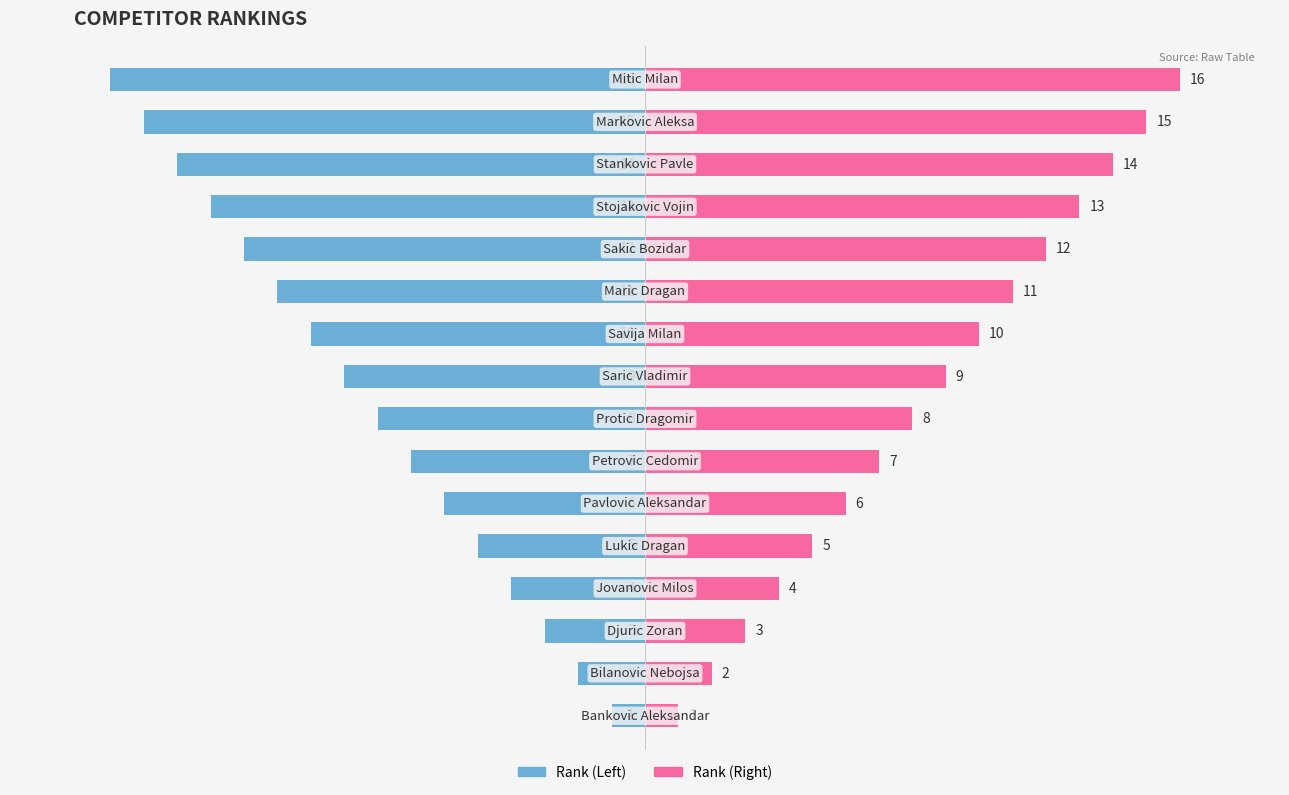

List the series in order of their peak value, lowest first.

Rank (Left), Rank (Right)